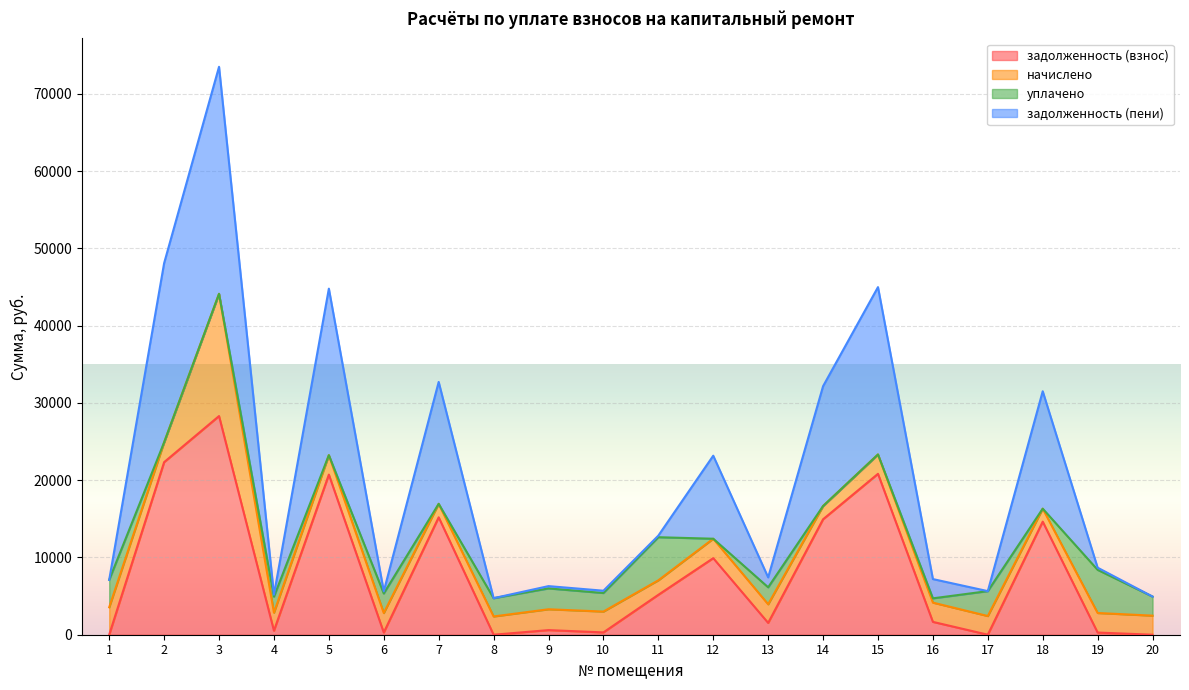

Rank the categories by задолженность (взнос) value from lowest to highest.

1, 20, 8, 17, 6, 19, 10, 4, 9, 13, 16, 11, 12, 18, 14, 7, 5, 15, 2, 3